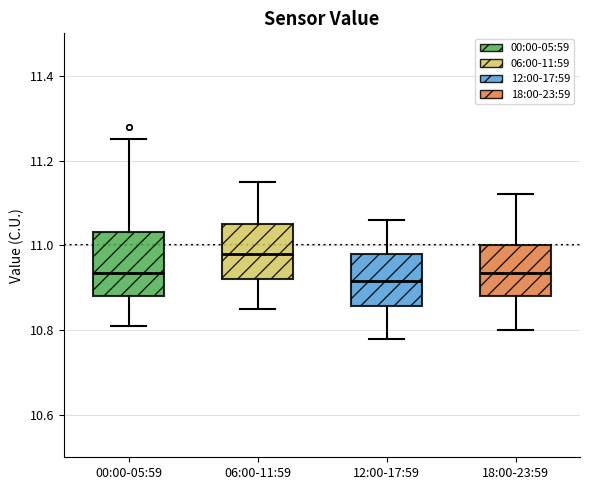

Reading left to right, transcribe this box plot: for each box, give where its median line is, the range the box spans, and where its two whiskers end, as read against the y-axis. The values are not printed on the chart, so give them approximately, as read against the axis.

00:00-05:59: median 10.94, box 10.88 to 11.04, whiskers 10.82 to 11.26
06:00-11:59: median 10.98, box 10.92 to 11.06, whiskers 10.86 to 11.16
12:00-17:59: median 10.92, box 10.86 to 10.98, whiskers 10.78 to 11.06
18:00-23:59: median 10.94, box 10.88 to 11.00, whiskers 10.80 to 11.12